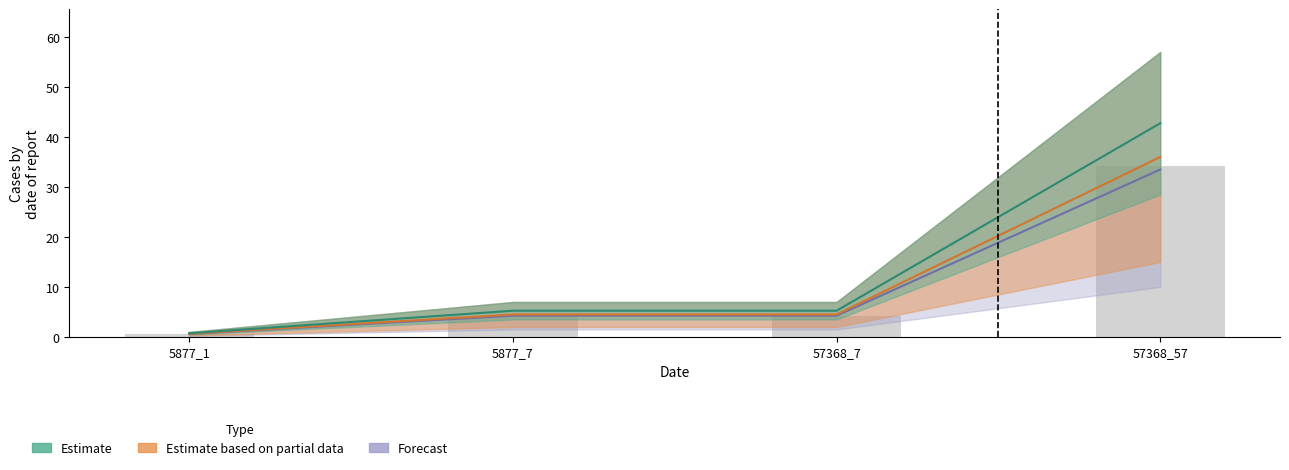

What is the minimum value shown in the chart?

0.6